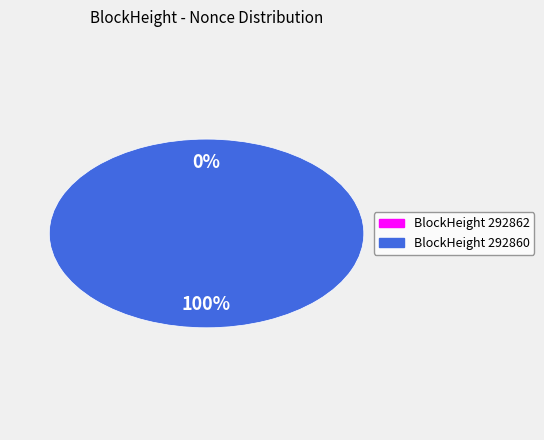

Is it true that 292862 is 0% of the pie?

True